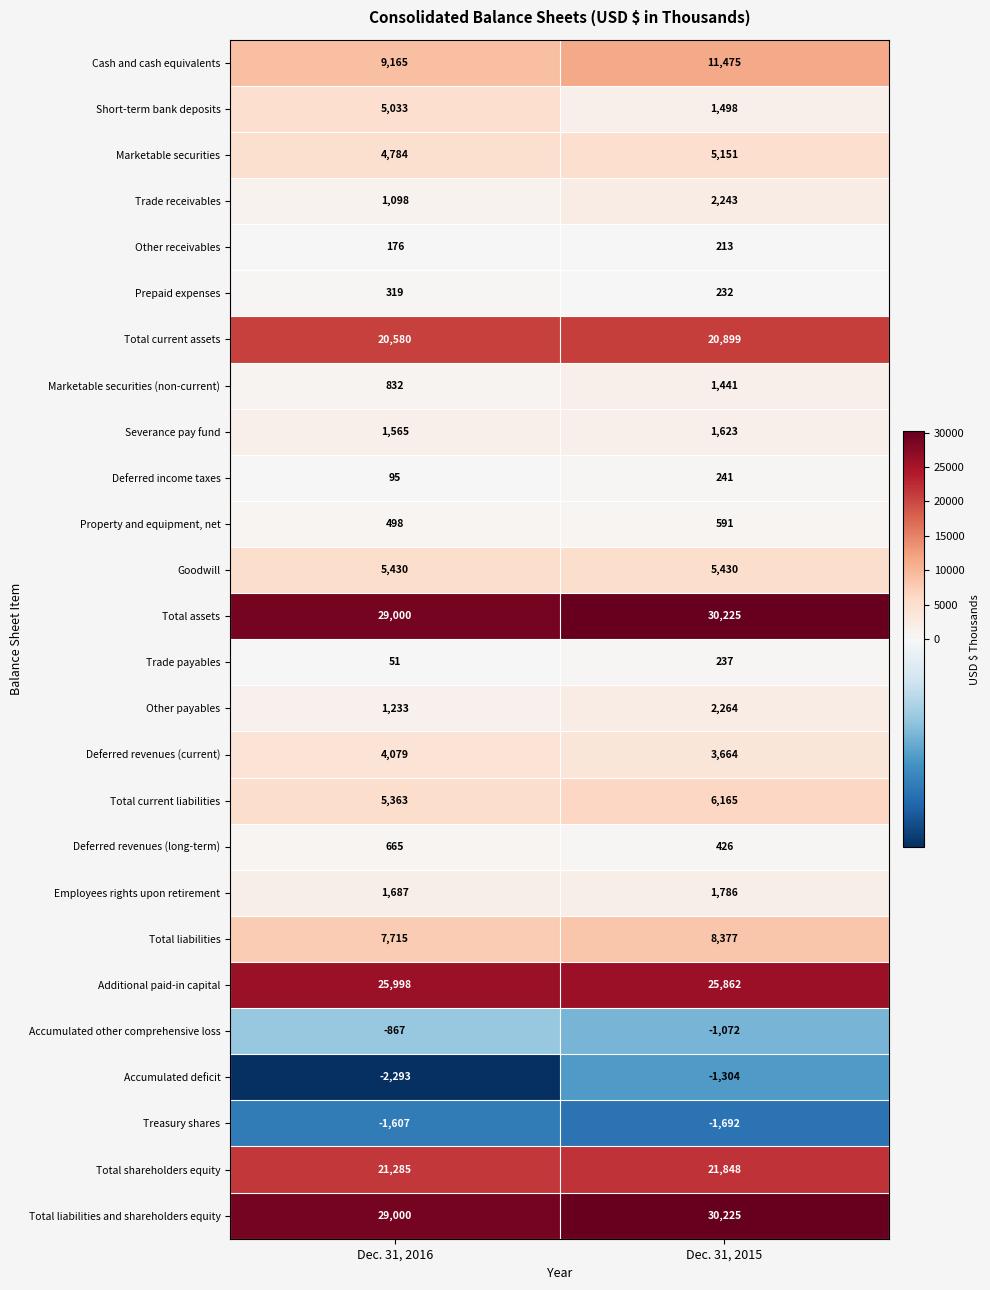

What is the difference between the maximum and minimum values in the Other receivables series?

37